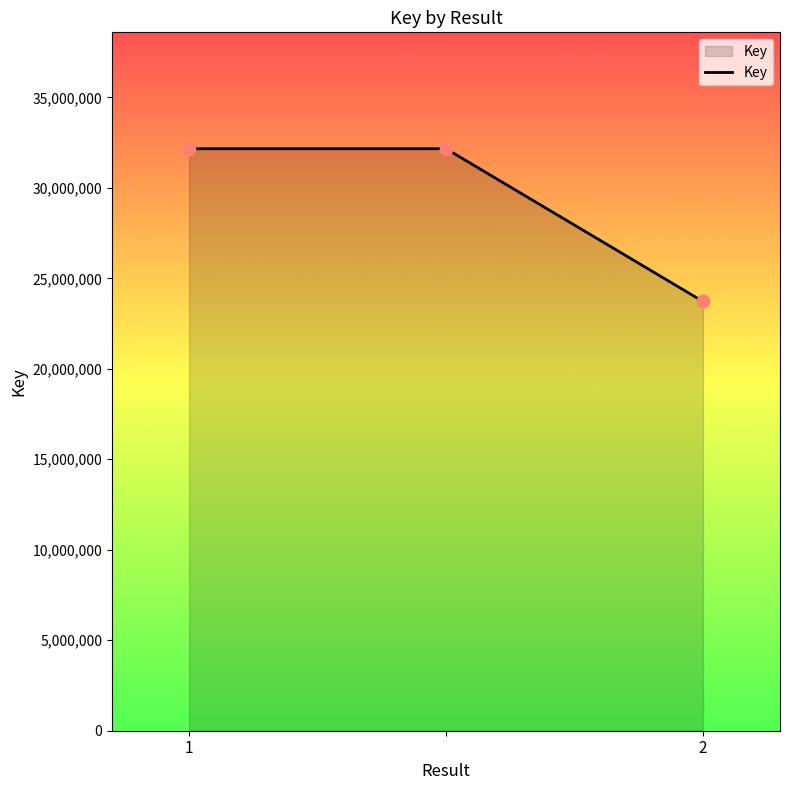

What is the sum of all values?

88041544